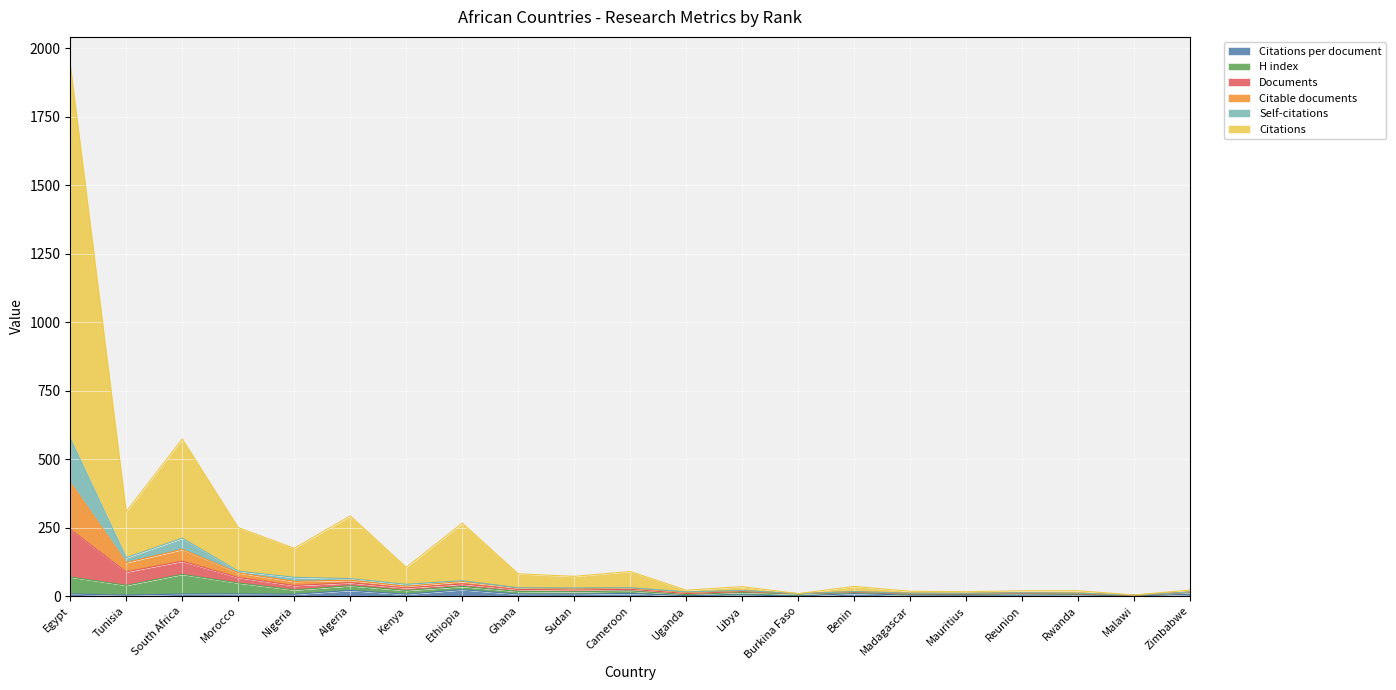

The Citations per document series shows 11.6 at Sudan. True or false?

False